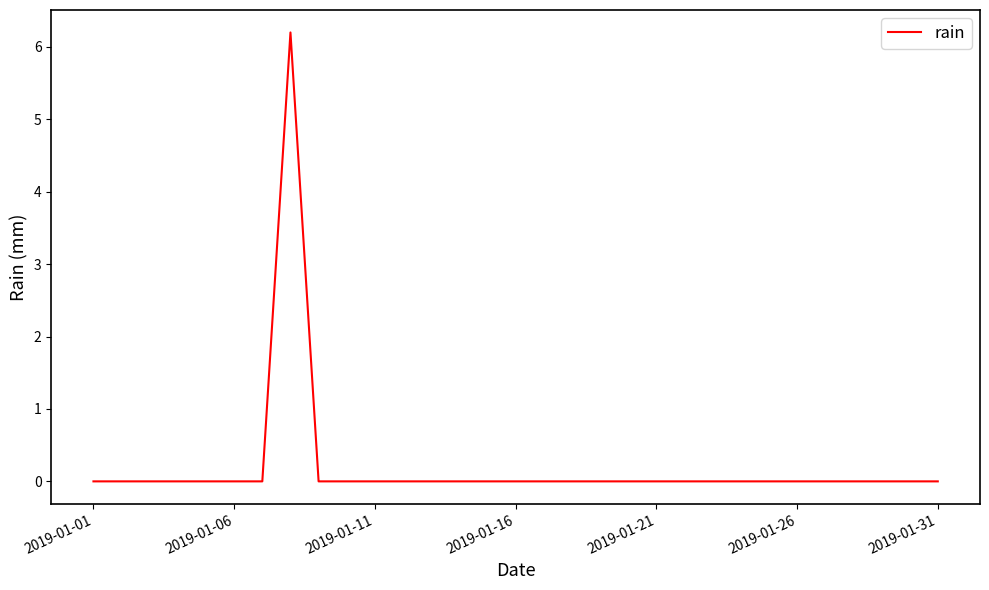

What is the greatest value displayed?

6.2